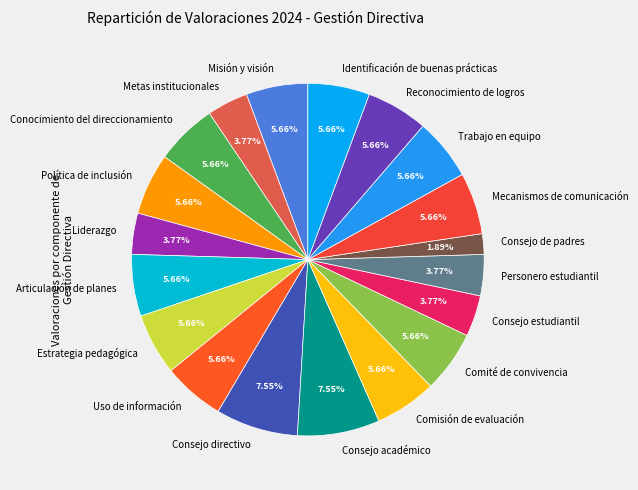

Approximately how many times larger is the value at Comisión de evaluación compared to Liderazgo?

1.5